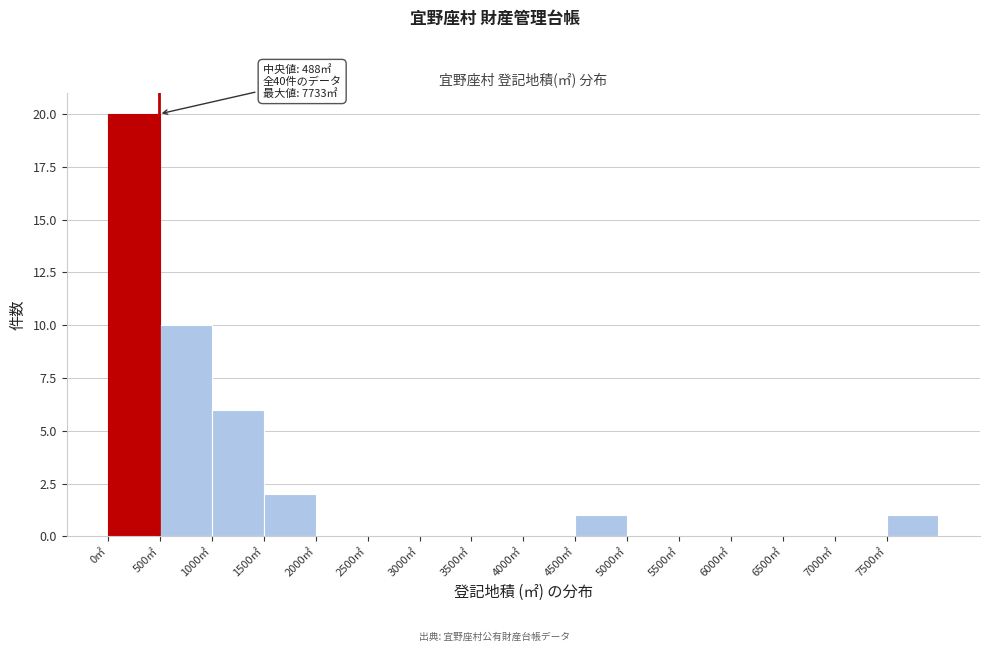

Which range on the x-axis has the tallest bar?

0 to 500